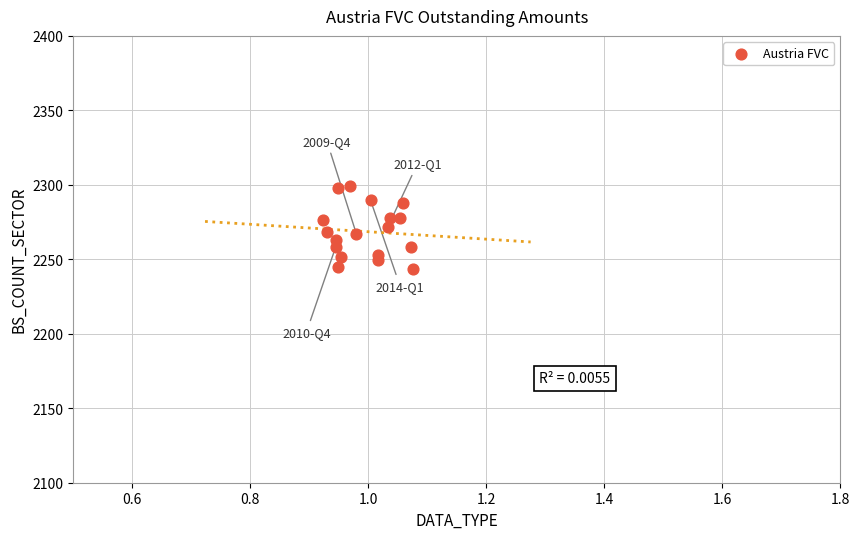

What is the range of Y values (max minus min)?

55.2